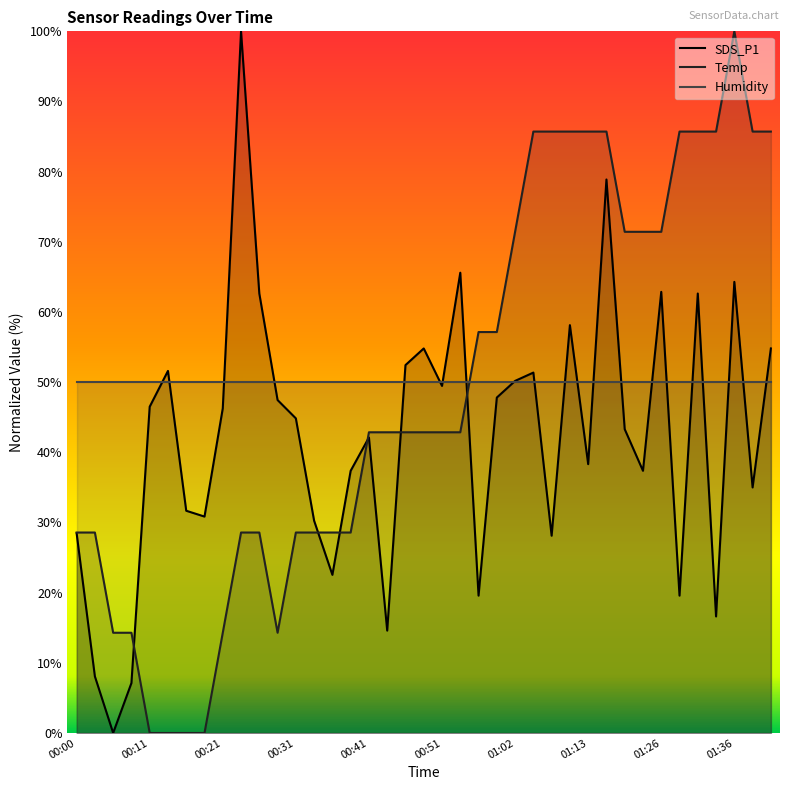

Does the chart have visible grid lines?

No